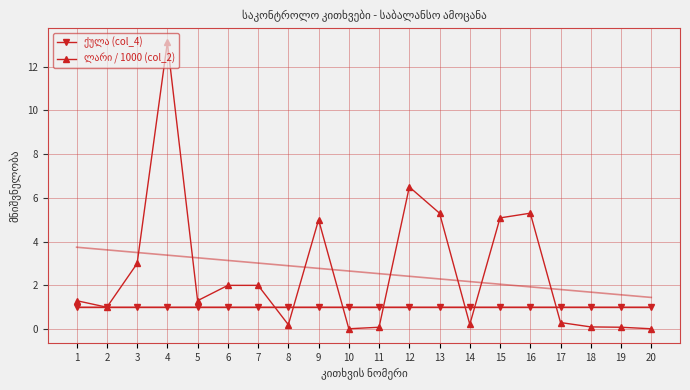

How many times do ქულა (col_4) and ლარი / 1000 (col_2) cross each other?

7